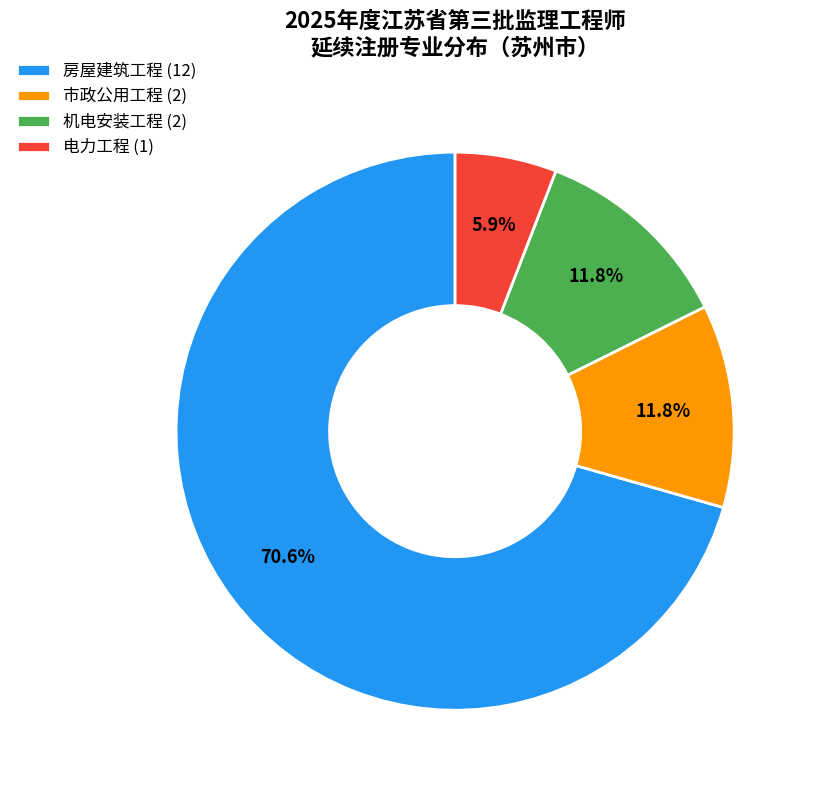

How many slices are in this pie chart?

4